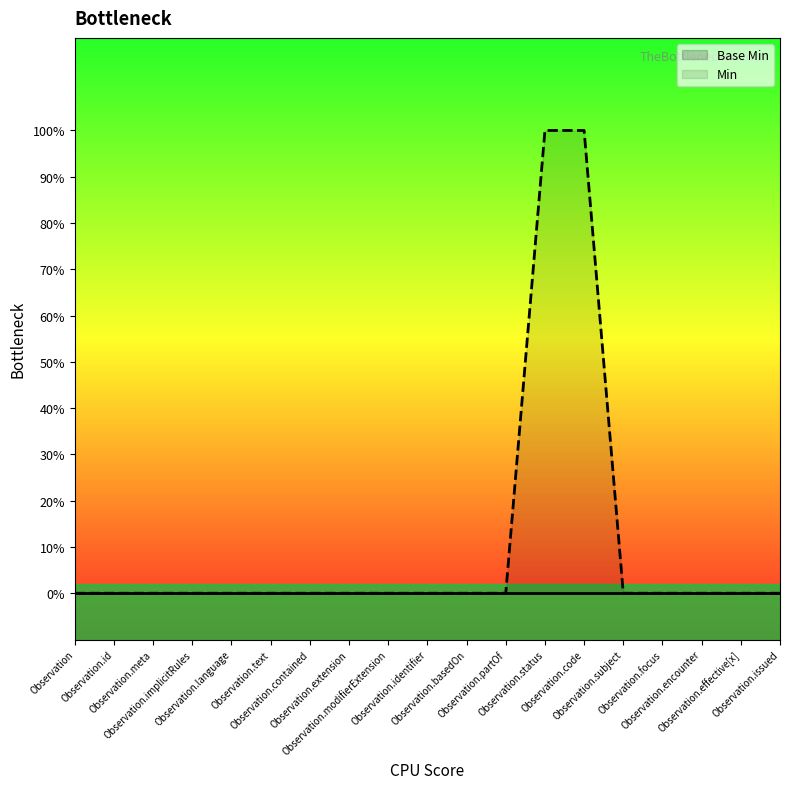

The value at Observation.extension is 0. True or false?

True